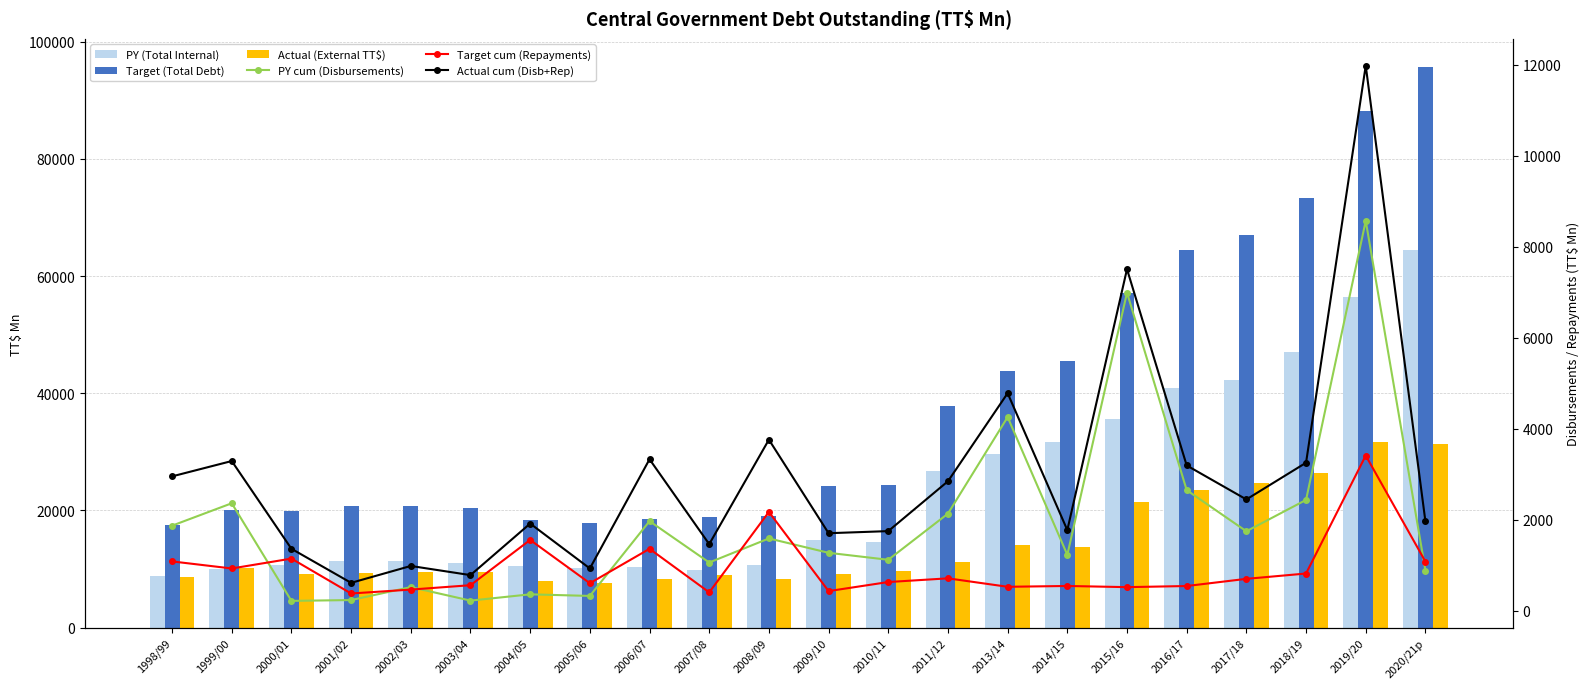

What are all the series names shown in the legend?

PY (Total Internal), Target (Total Debt), Actual (External TT$), PY cum (Disbursements), Target cum (Repayments), Actual cum (Disb+Rep)